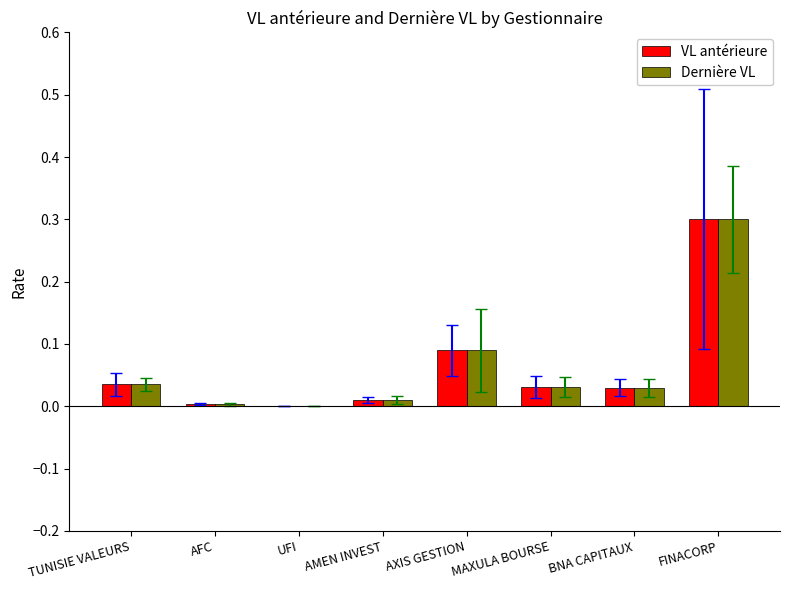

Count the number of data series in this chart.

2